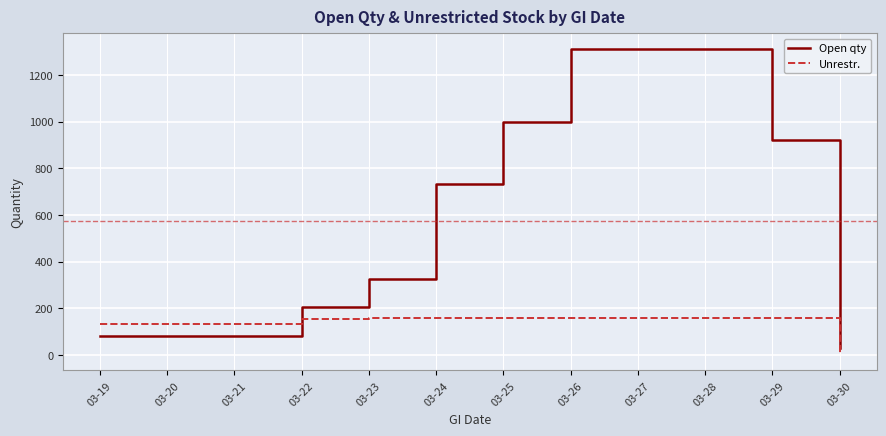

Which series has the largest range (max minus min)?

Open qty